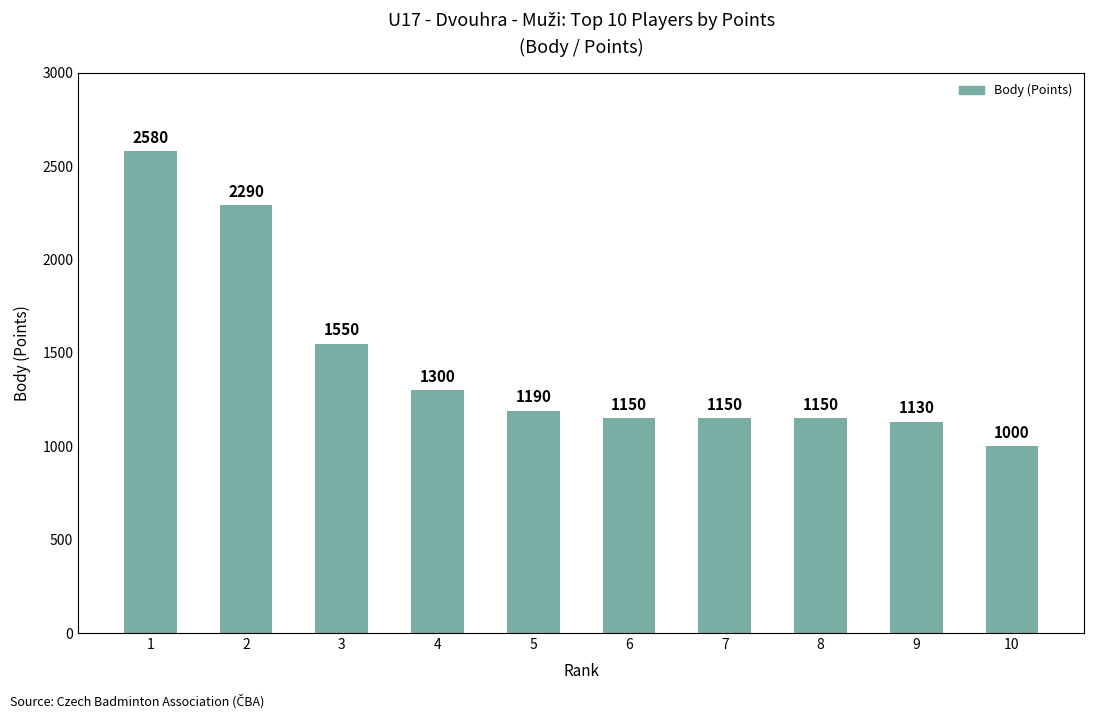

What is the sum of the values at 6 and 9?

2280